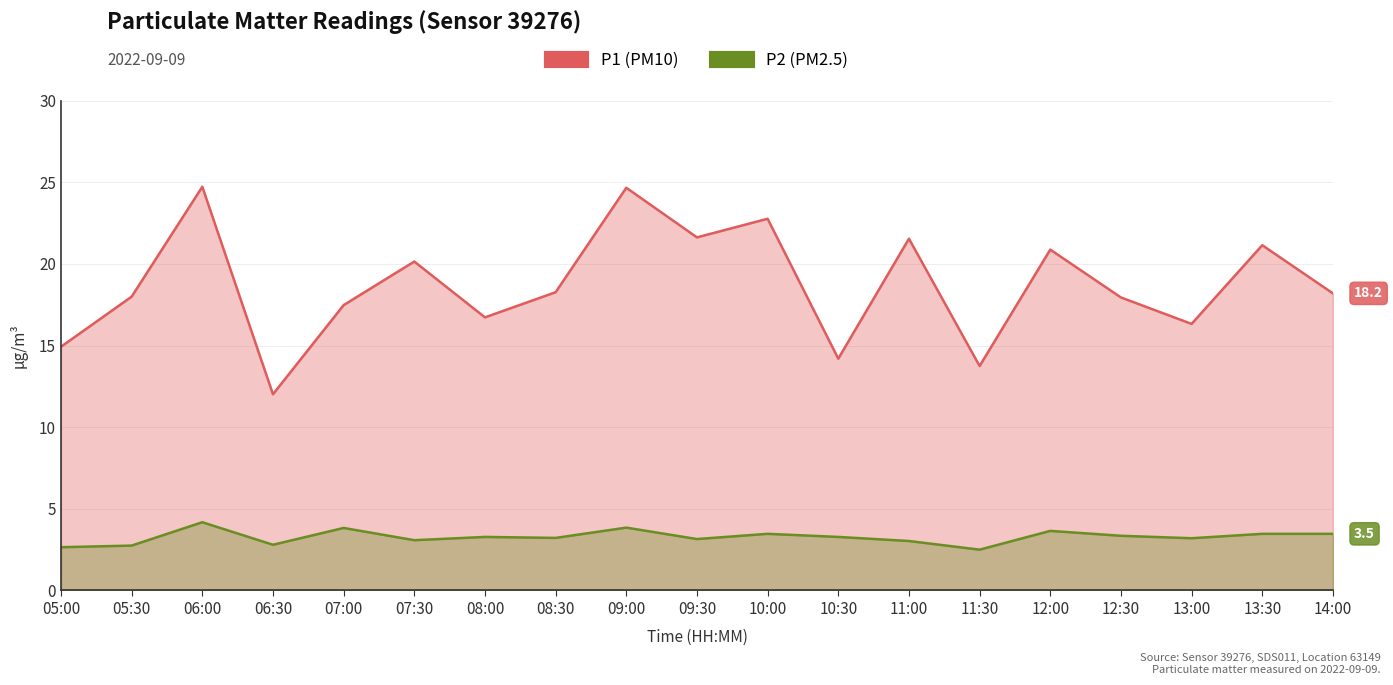

What is the maximum value shown in the chart?

24.7